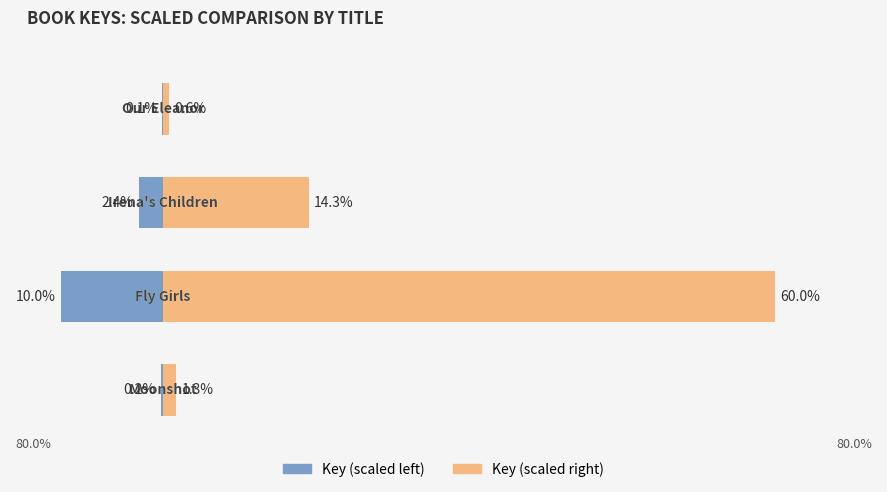

How many values in the Key (scaled right) series exceed 14?

2